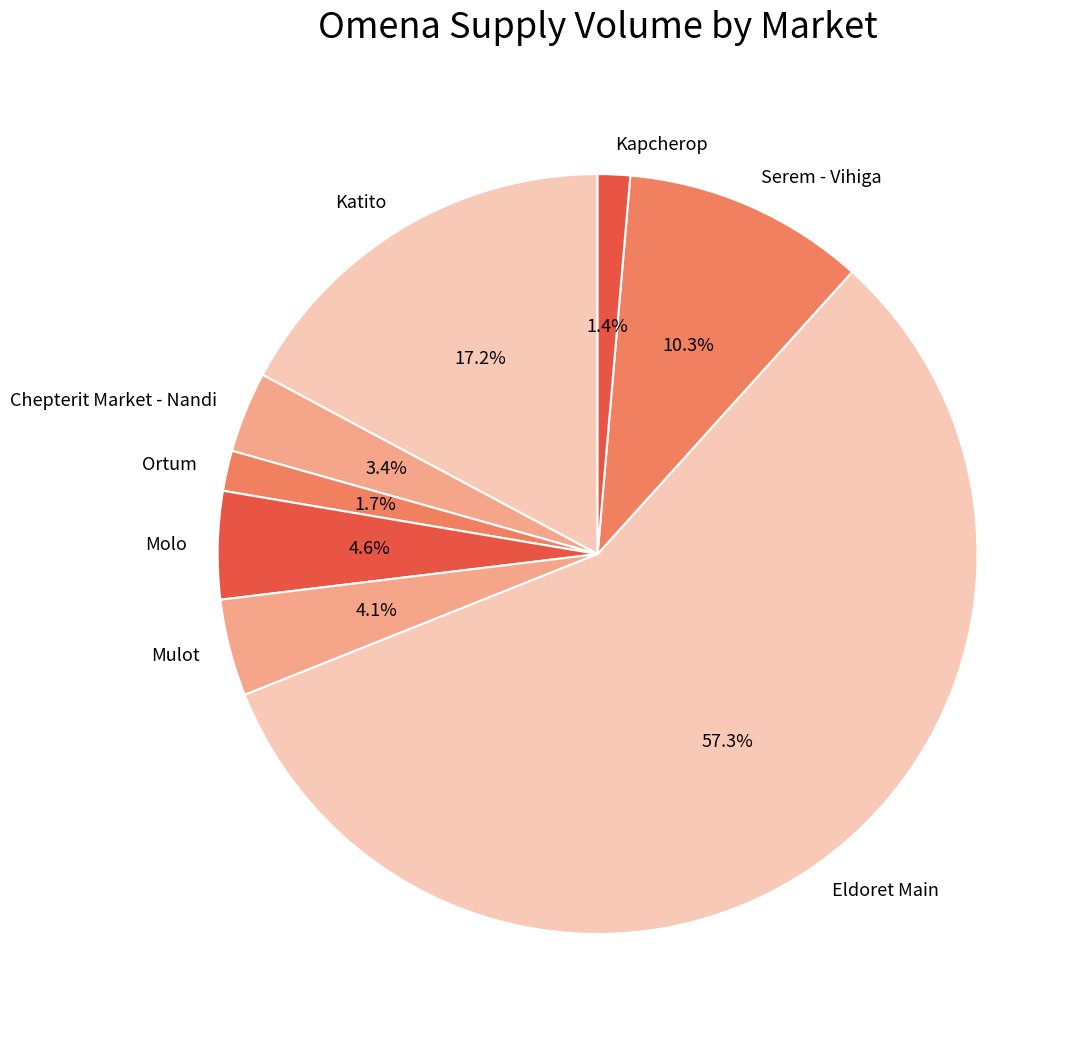

To the nearest percent, what portion does Kapcherop represent?

1%